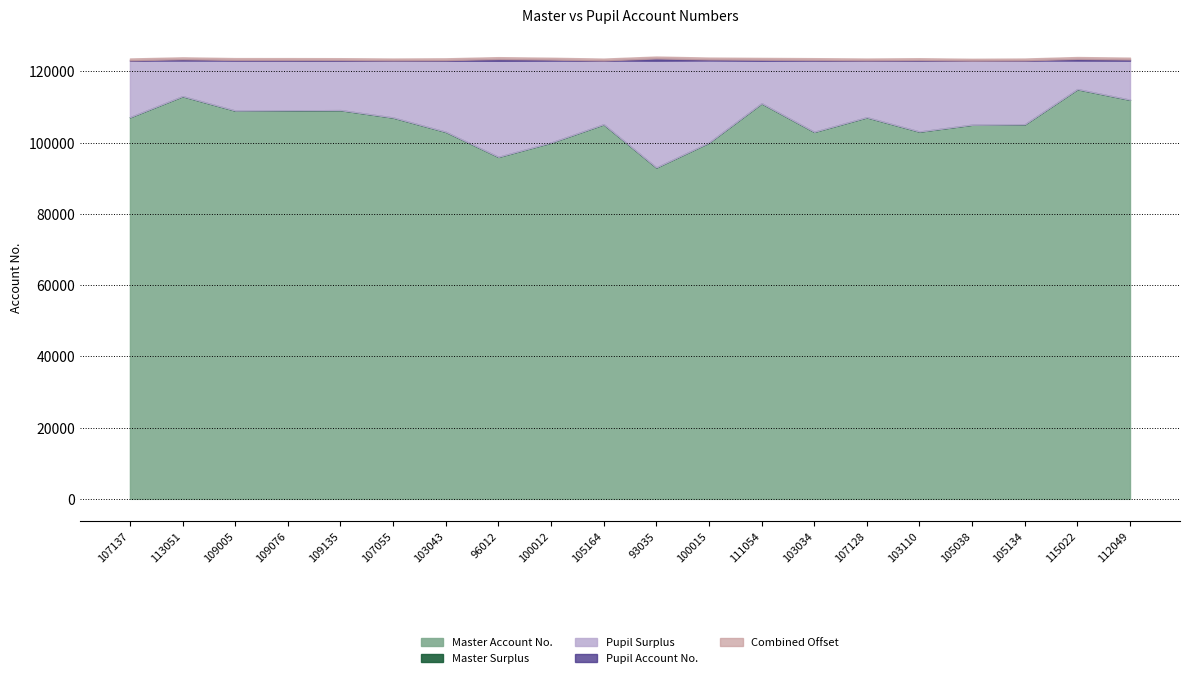

What is the average value of the Master Account No. series?

105665